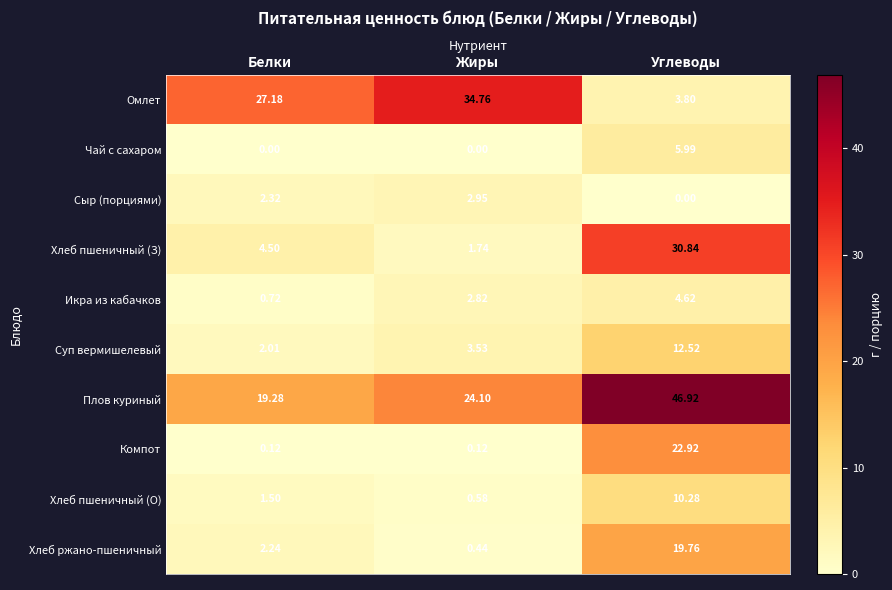

What is the difference between the highest and lowest values at Жиры?

34.8